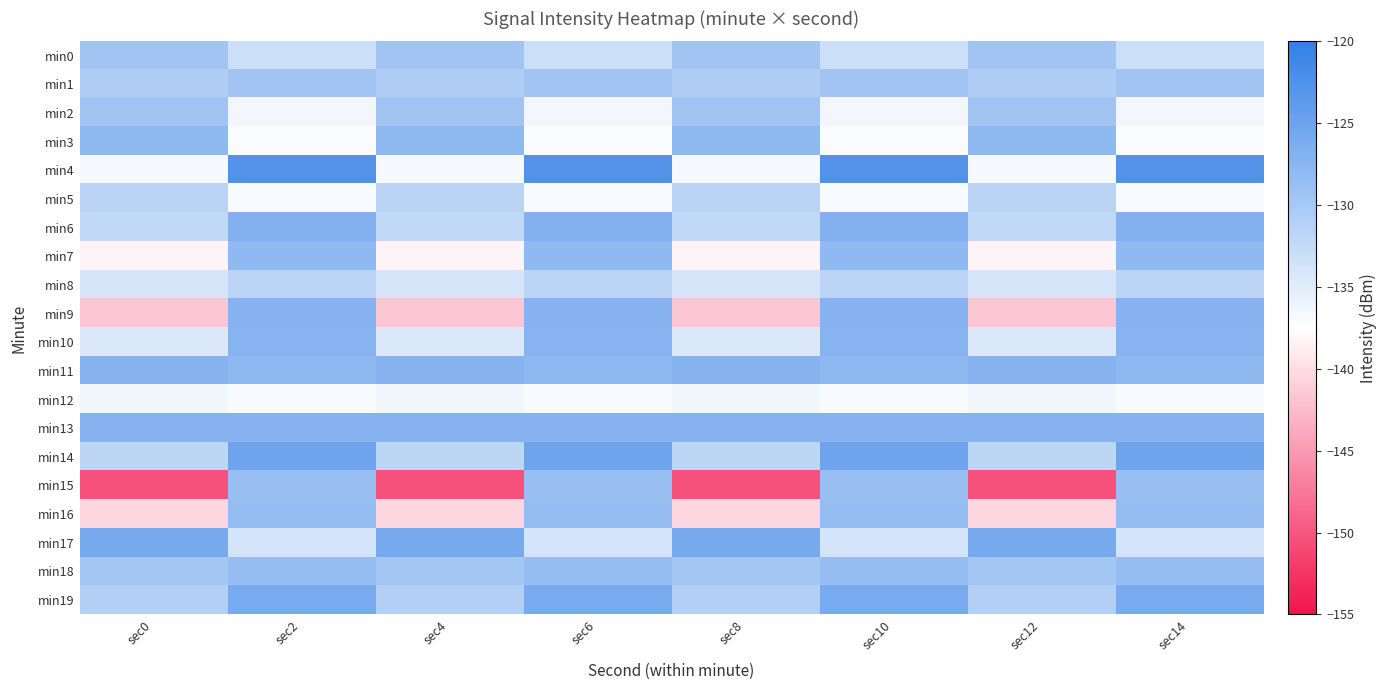

Reading left to right, what are all the values shown in this chart?

min0: sec0=-129.4	sec2=-133.2	sec4=-129.4	sec6=-133.2	sec8=-129.4	sec10=-133.2	sec12=-129.4	sec14=-133.2
min1: sec0=-130.7	sec2=-129.5	sec4=-130.7	sec6=-129.5	sec8=-130.7	sec10=-129.5	sec12=-130.7	sec14=-129.5
min2: sec0=-129.5	sec2=-136.5	sec4=-129.5	sec6=-136.5	sec8=-129.5	sec10=-136.5	sec12=-129.5	sec14=-136.5
min3: sec0=-128.0	sec2=-137.0	sec4=-128.0	sec6=-137.0	sec8=-128.0	sec10=-137.0	sec12=-128.0	sec14=-137.0
min4: sec0=-136.7	sec2=-122.7	sec4=-136.7	sec6=-122.7	sec8=-136.7	sec10=-122.7	sec12=-136.7	sec14=-122.7
min5: sec0=-131.7	sec2=-136.9	sec4=-131.7	sec6=-136.9	sec8=-131.7	sec10=-136.9	sec12=-131.7	sec14=-136.9
min6: sec0=-132.2	sec2=-126.9	sec4=-132.2	sec6=-126.9	sec8=-132.2	sec10=-126.9	sec12=-132.2	sec14=-126.9
min7: sec0=-138.2	sec2=-128.0	sec4=-138.2	sec6=-128.0	sec8=-138.2	sec10=-128.0	sec12=-138.2	sec14=-128.0
min8: sec0=-134.0	sec2=-131.8	sec4=-134.0	sec6=-131.8	sec8=-134.0	sec10=-131.8	sec12=-134.0	sec14=-131.8
min9: sec0=-141.8	sec2=-127.2	sec4=-141.8	sec6=-127.2	sec8=-141.8	sec10=-127.2	sec12=-141.8	sec14=-127.2
min10: sec0=-134.4	sec2=-127.3	sec4=-134.4	sec6=-127.3	sec8=-134.4	sec10=-127.3	sec12=-134.4	sec14=-127.3
min11: sec0=-127.2	sec2=-127.9	sec4=-127.2	sec6=-127.9	sec8=-127.2	sec10=-127.9	sec12=-127.2	sec14=-127.9
min12: sec0=-136.3	sec2=-136.9	sec4=-136.3	sec6=-136.9	sec8=-136.3	sec10=-136.9	sec12=-136.3	sec14=-136.9
min13: sec0=-127.2	sec2=-127.2	sec4=-127.2	sec6=-127.2	sec8=-127.2	sec10=-127.2	sec12=-127.2	sec14=-127.2
min14: sec0=-131.9	sec2=-125.2	sec4=-131.9	sec6=-125.2	sec8=-131.9	sec10=-125.2	sec12=-131.9	sec14=-125.2
min15: sec0=-150.4	sec2=-128.8	sec4=-150.4	sec6=-128.8	sec8=-150.4	sec10=-128.8	sec12=-150.4	sec14=-128.8
min16: sec0=-140.4	sec2=-128.5	sec4=-140.4	sec6=-128.5	sec8=-140.4	sec10=-128.5	sec12=-140.4	sec14=-128.5
min17: sec0=-125.9	sec2=-133.8	sec4=-125.9	sec6=-133.8	sec8=-125.9	sec10=-133.8	sec12=-125.9	sec14=-133.8
min18: sec0=-129.8	sec2=-128.6	sec4=-129.8	sec6=-128.6	sec8=-129.8	sec10=-128.6	sec12=-129.8	sec14=-128.6
min19: sec0=-131.0	sec2=-125.9	sec4=-131.0	sec6=-125.9	sec8=-131.0	sec10=-125.9	sec12=-131.0	sec14=-125.9